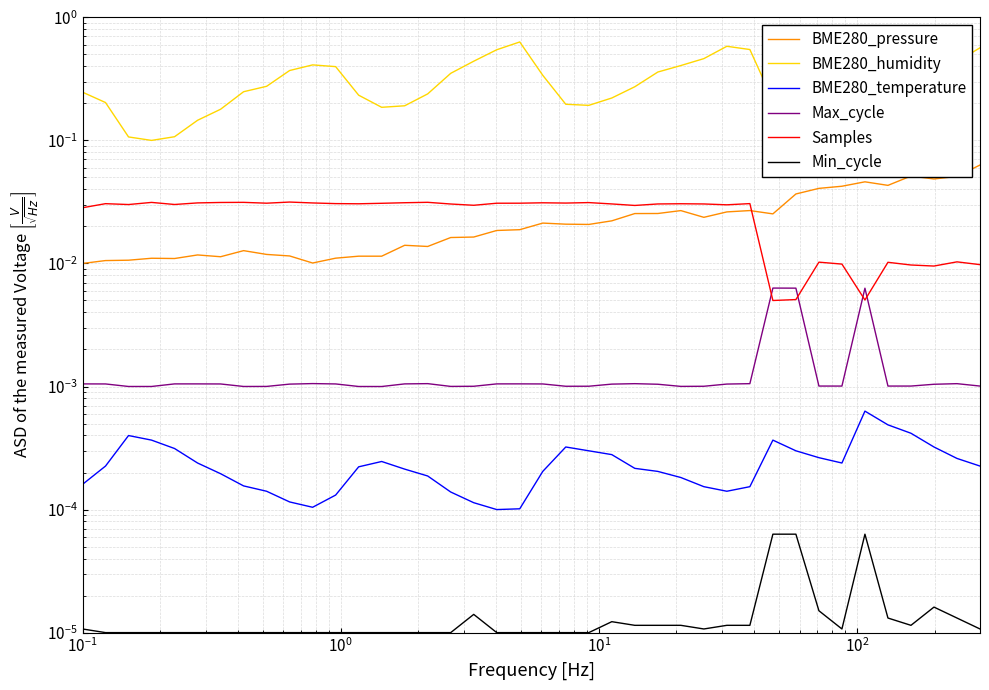

In Samples, how many points are higher than both neighbors (excluding endpoints)?

12